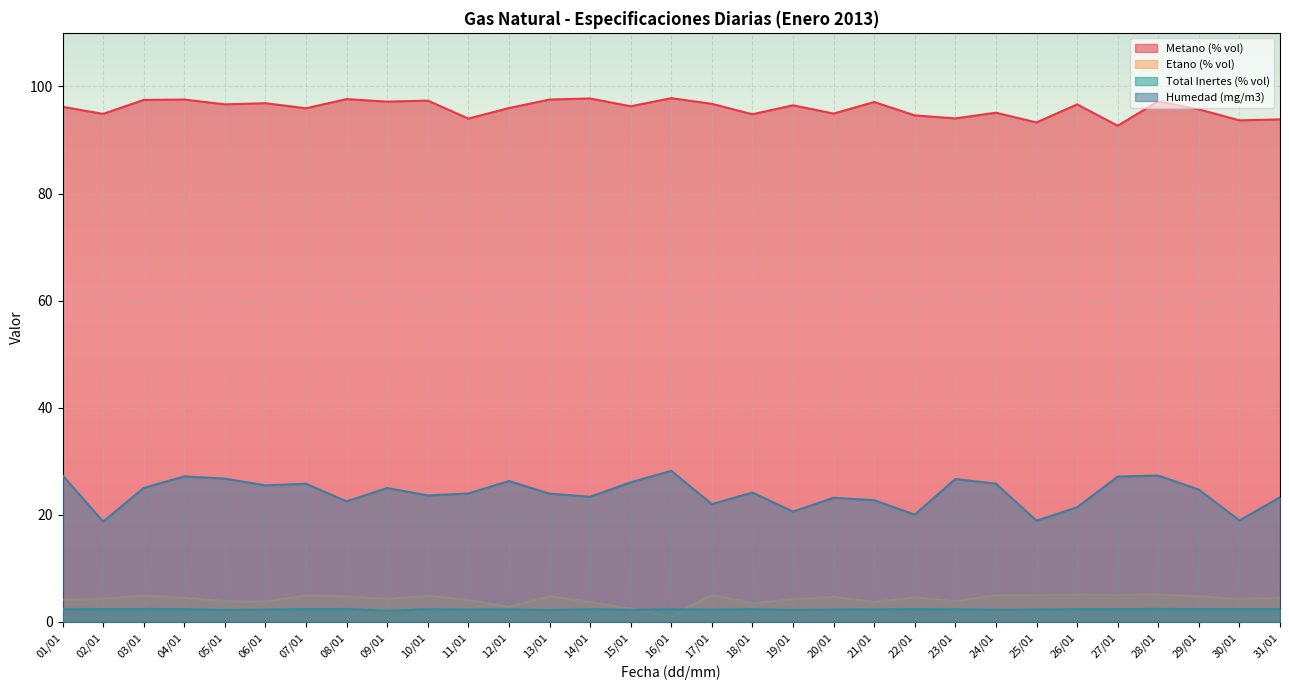

Is it true that Metano (% vol) equals 93.8 at 31/01?

True